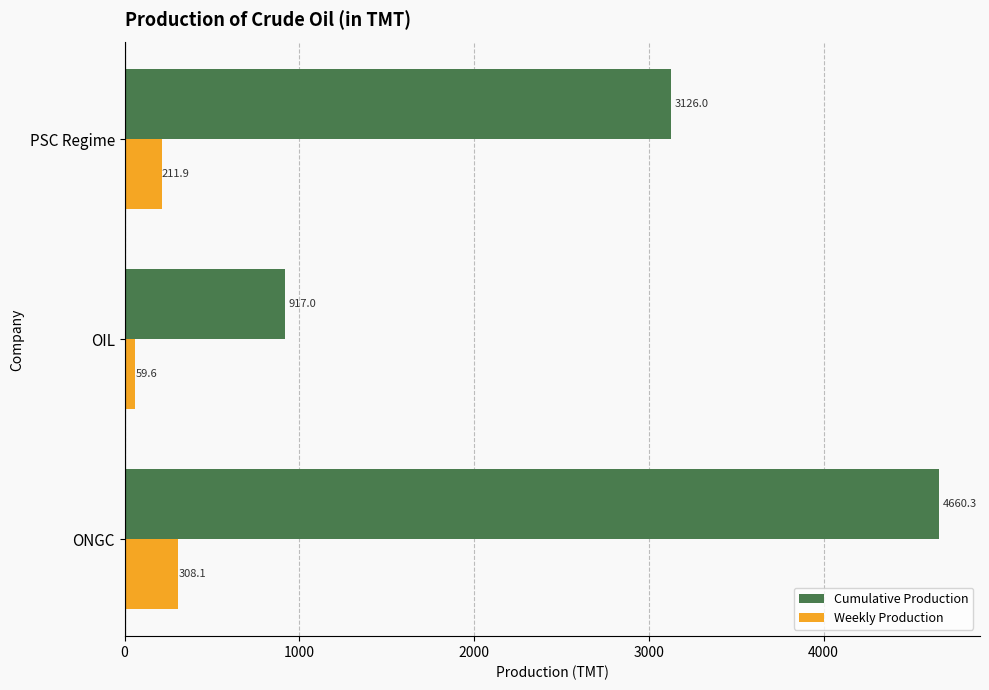

What is the approximate value of Cumulative Production at OIL?

917.0